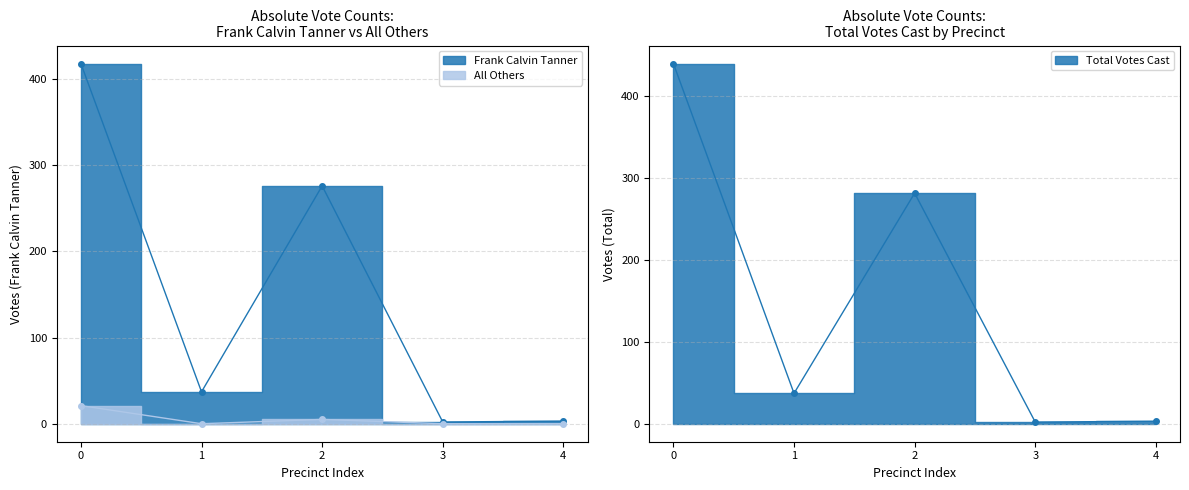

True or false: Total Votes Cast and Frank Calvin Tanner cross at least once.

False